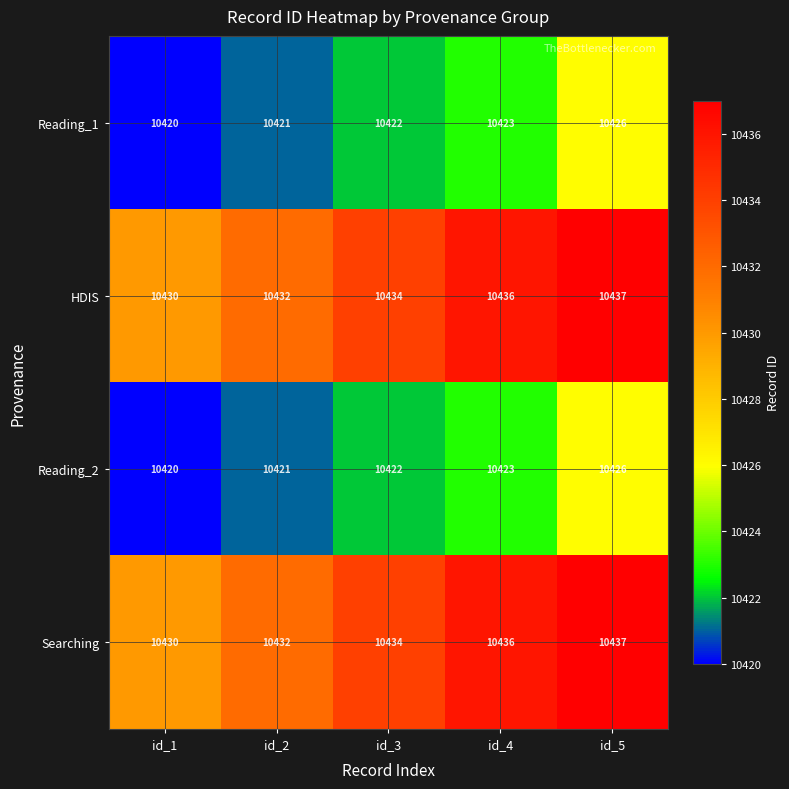

How many categories are shown in the chart?

5